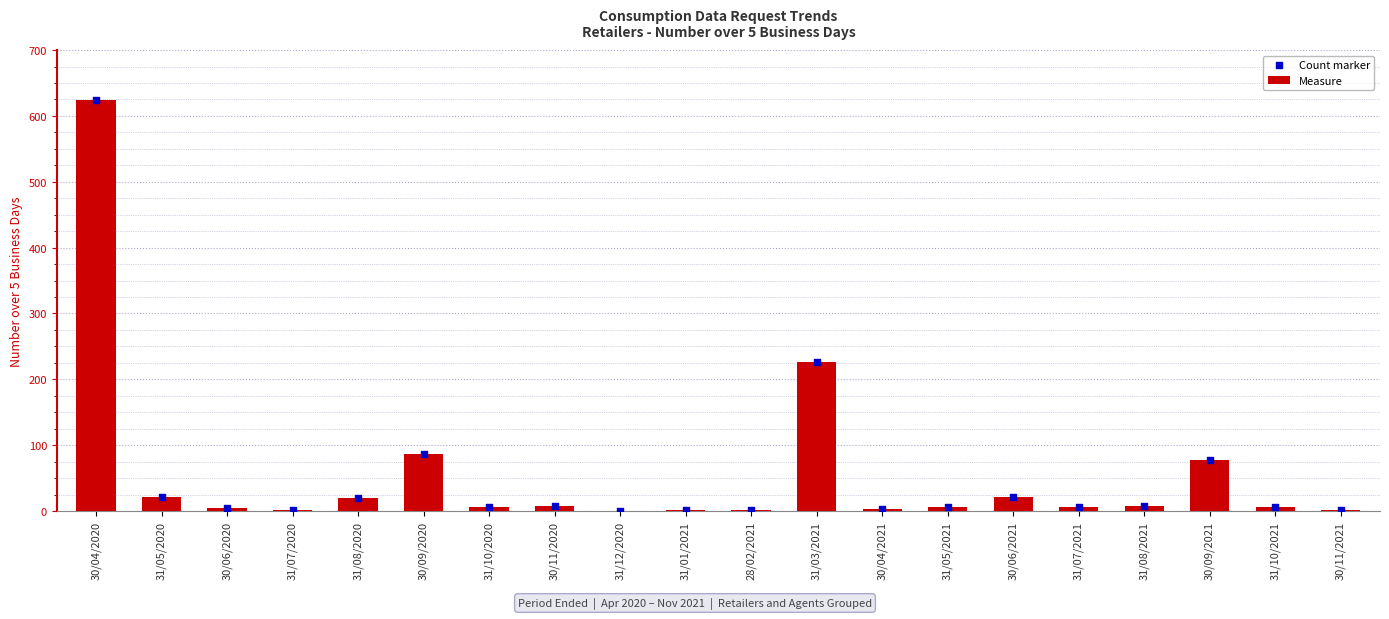

Which series contains the lowest Y value?

Measure